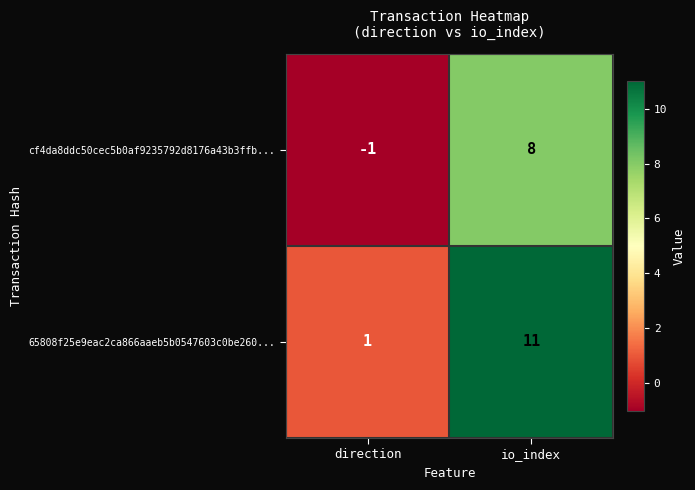

What is the average value of the 65808f25e9eac2ca866aaeb5b0547603c0be260... series?

6